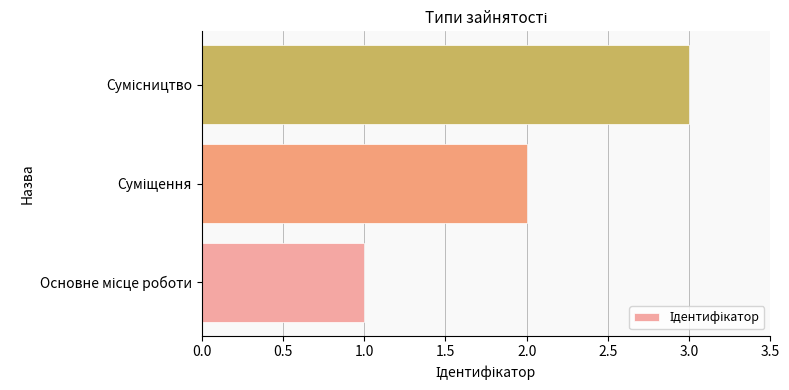

What is the sum of all values?

6